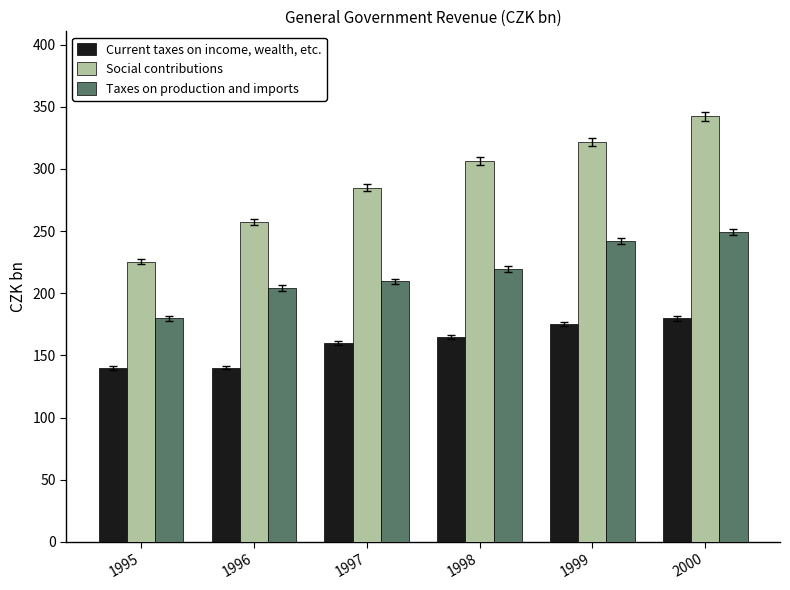

At which label does Social contributions first exceed 306?

1998